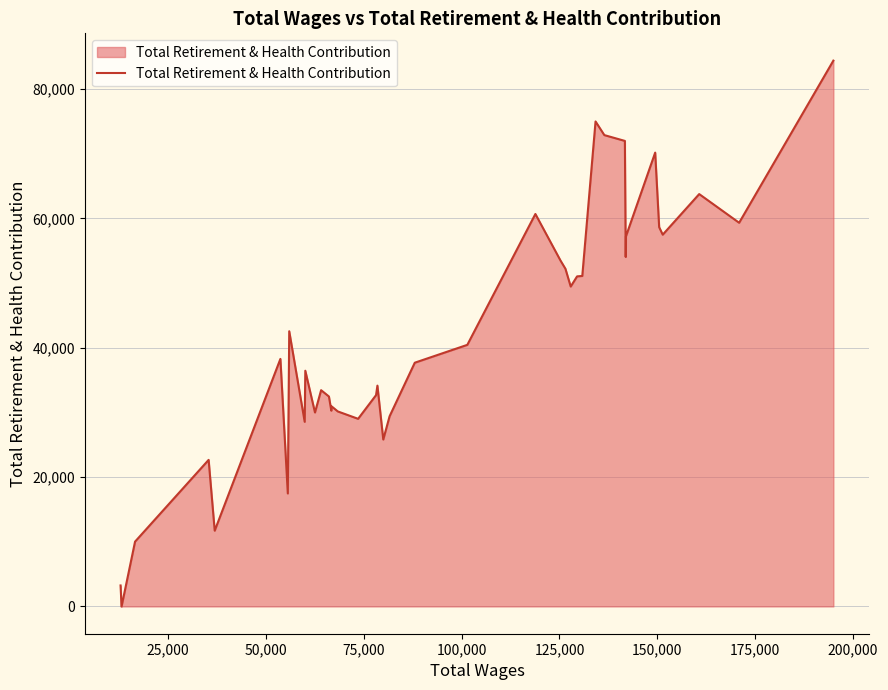

What is the greatest value displayed?

84411